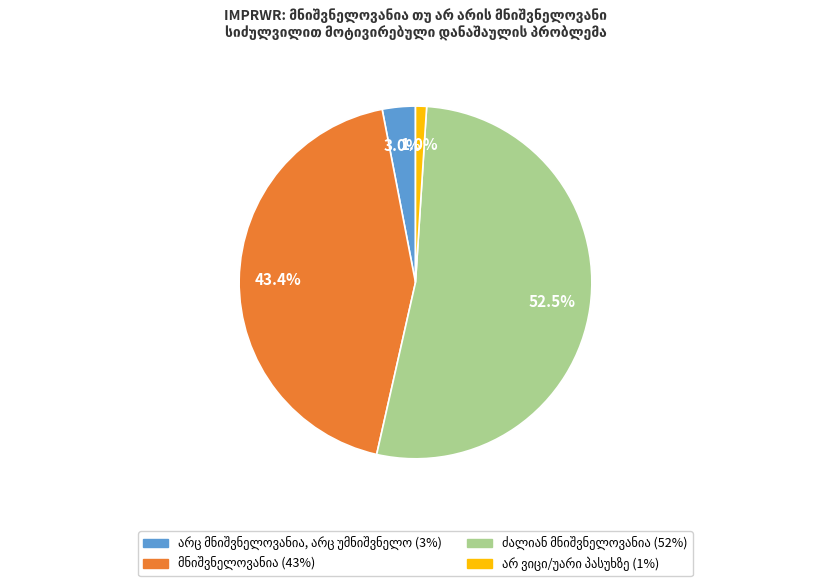

Is there any slice that represents more than half of the pie?

Yes